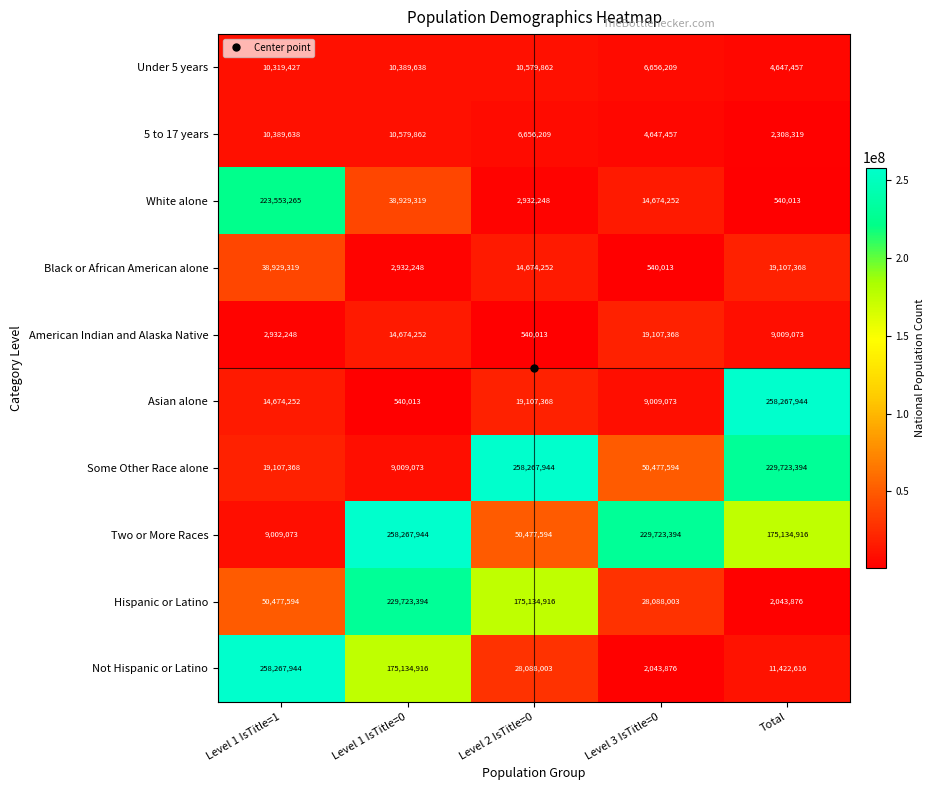

How many categories are shown in the chart?

5